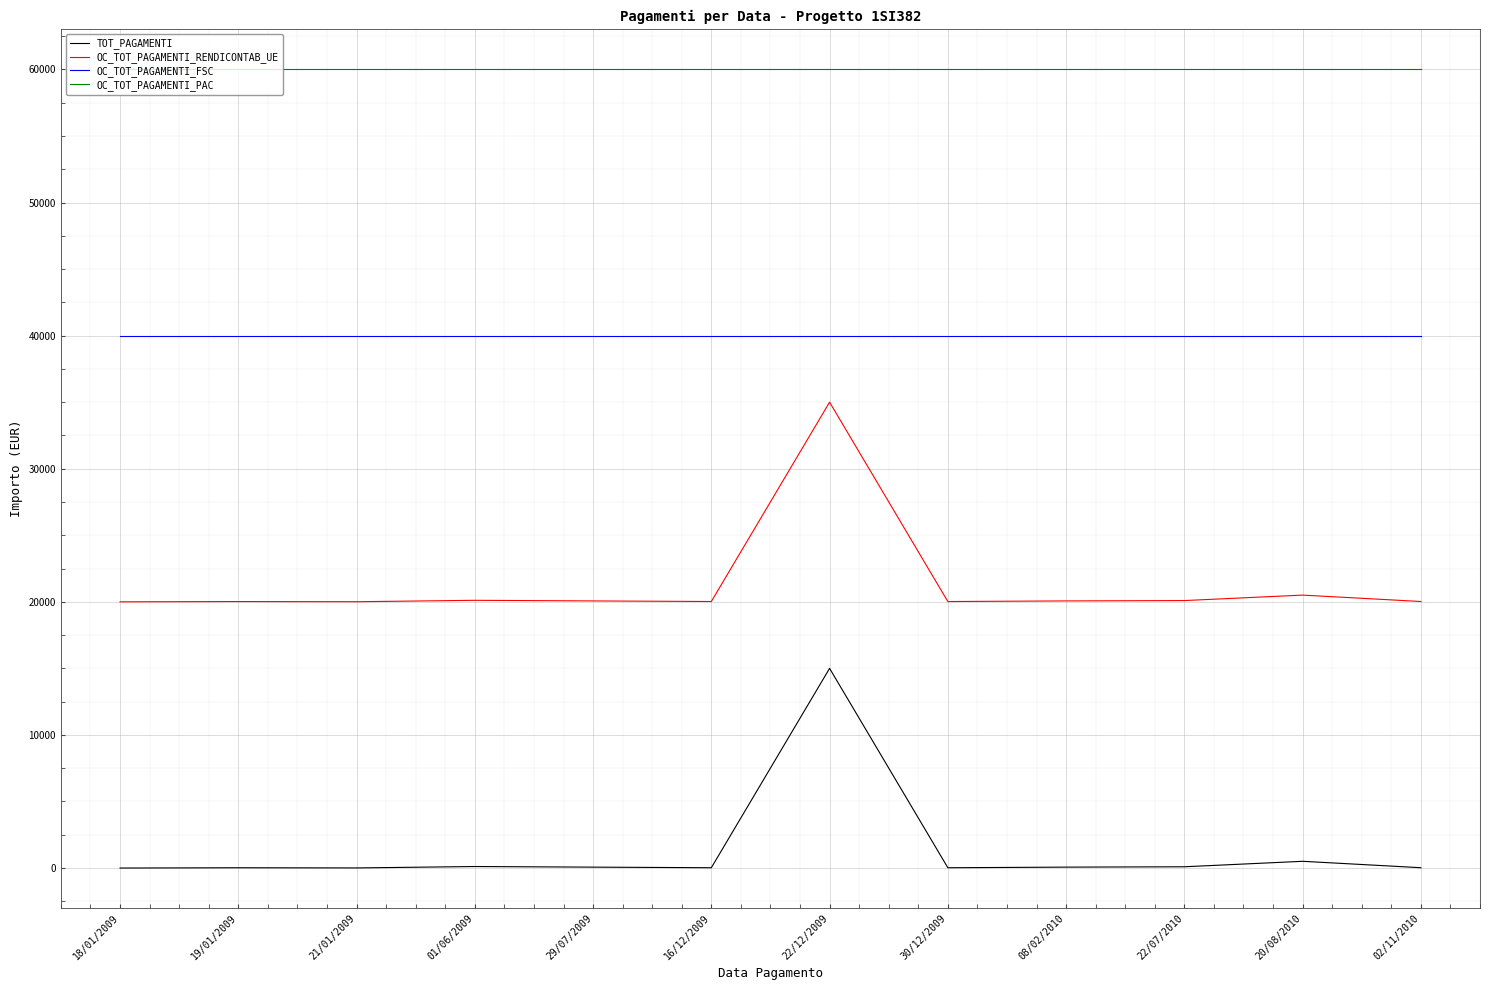

What position from the right is 08/02/2010?

4